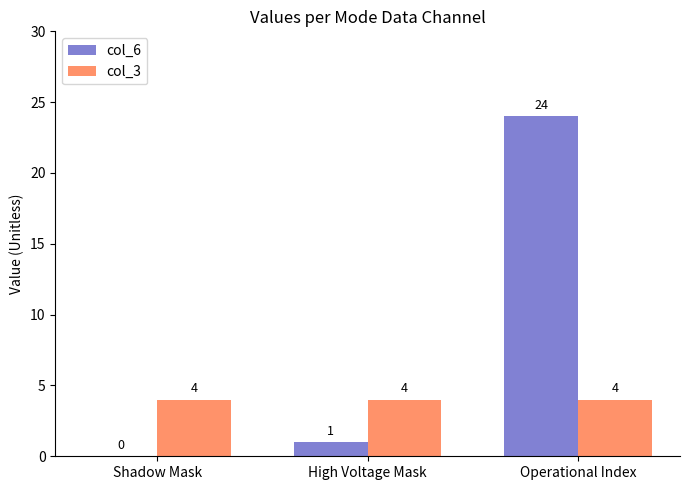

What is the sum of all col_3 values?

12